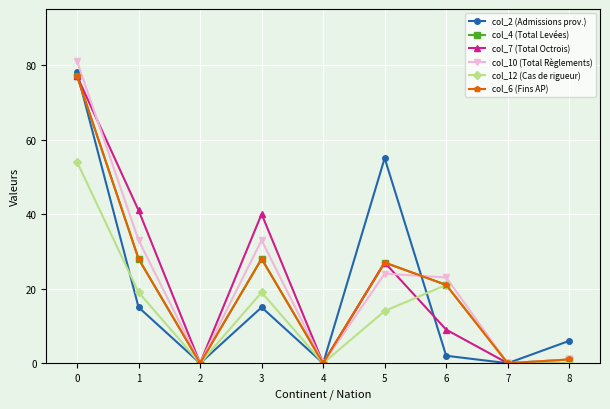

True or false: col_10 (Total Règlements) and col_4 (Total Levées) intersect in this chart.

True